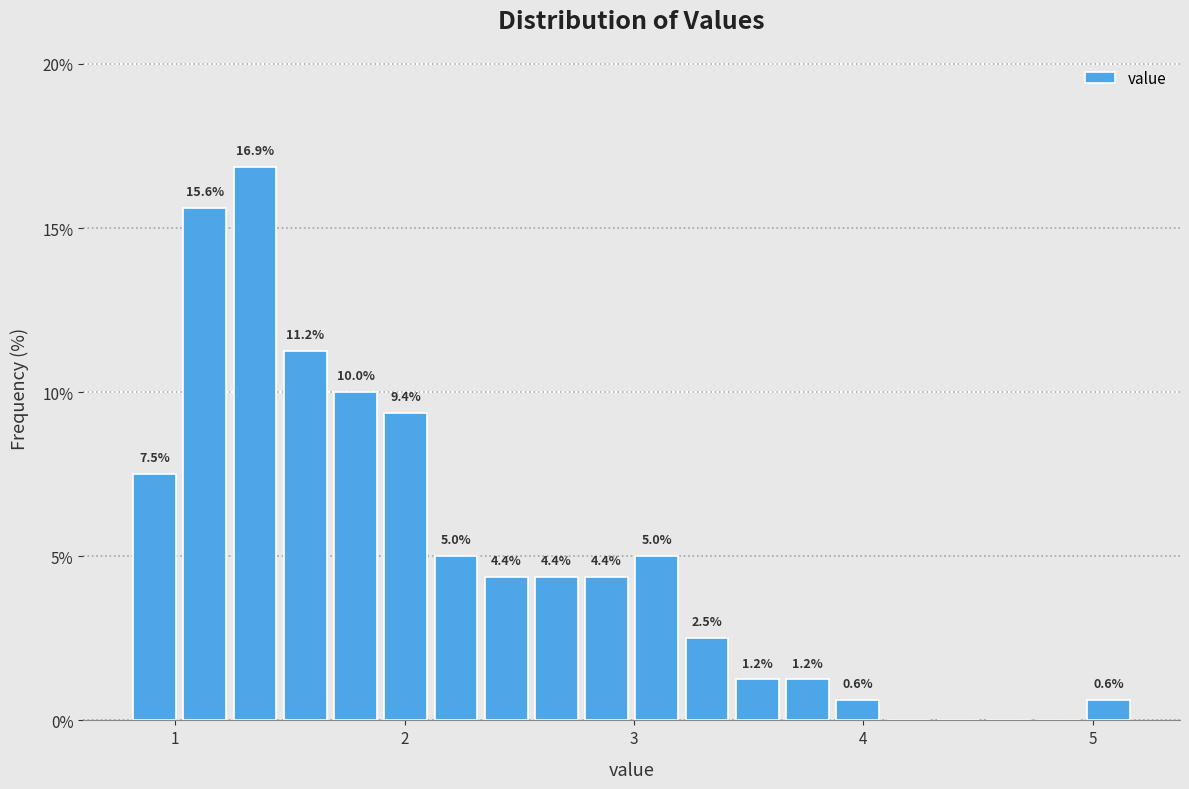

Read against the x-axis, roughly where is the centre of the tallest bar?

1.3